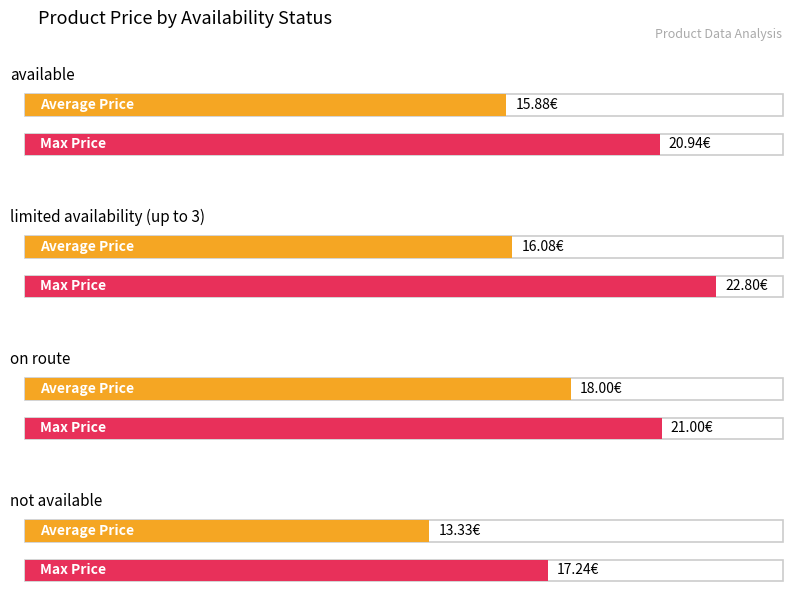

Is the value of Average Price at limited availability (up to 3) greater than the value of Max Price at limited availability (up to 3)?

No